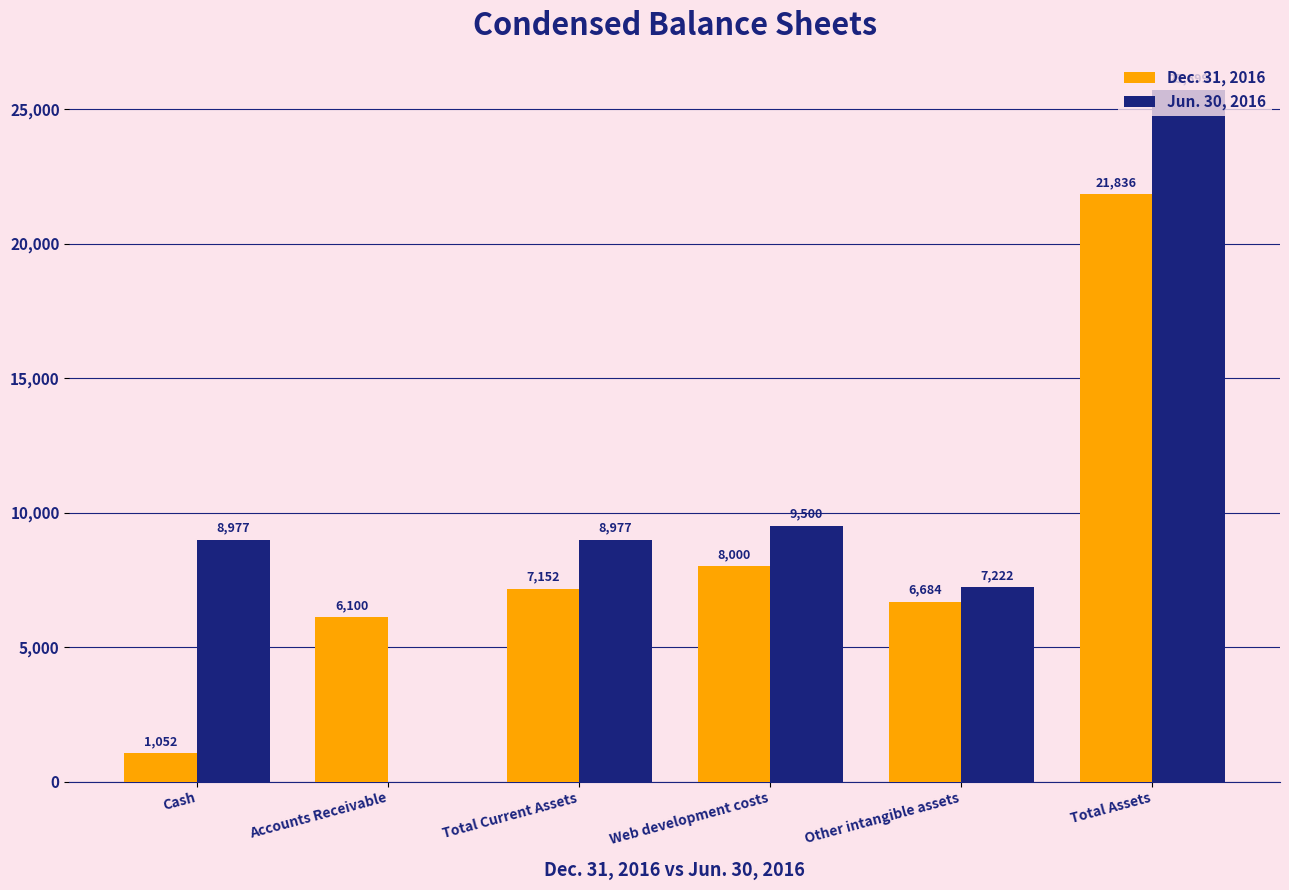

Which series has the widest spread of values?

Jun. 30, 2016